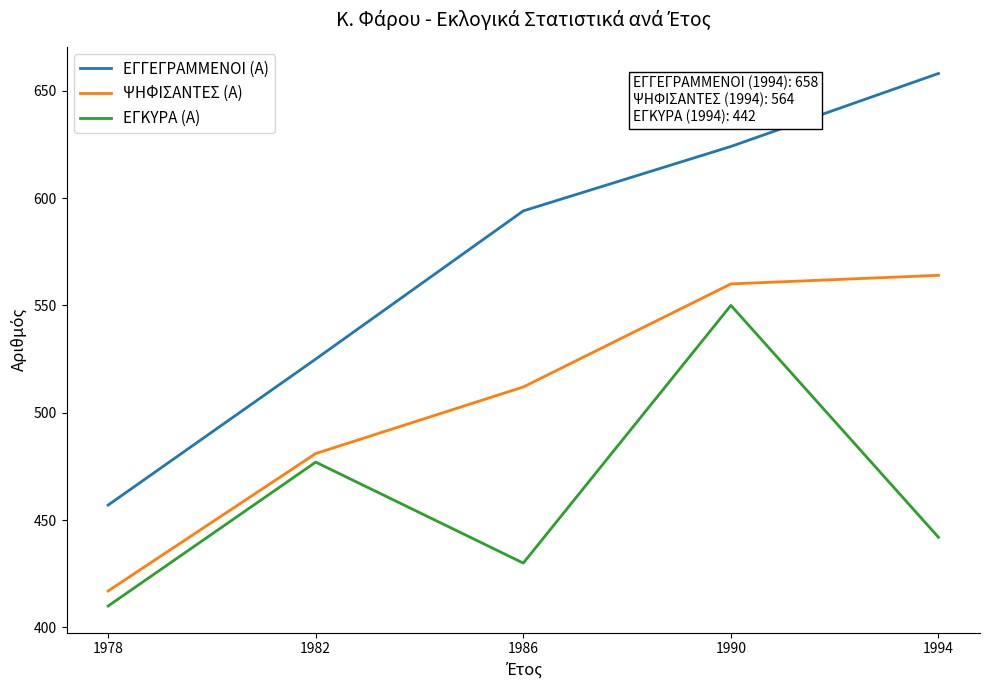

What are all the series names shown in the legend?

ΕΓΓΕΓΡΑΜΜΕΝΟΙ (Α), ΨΗΦΙΣΑΝΤΕΣ (Α), ΕΓΚΥΡΑ (Α)